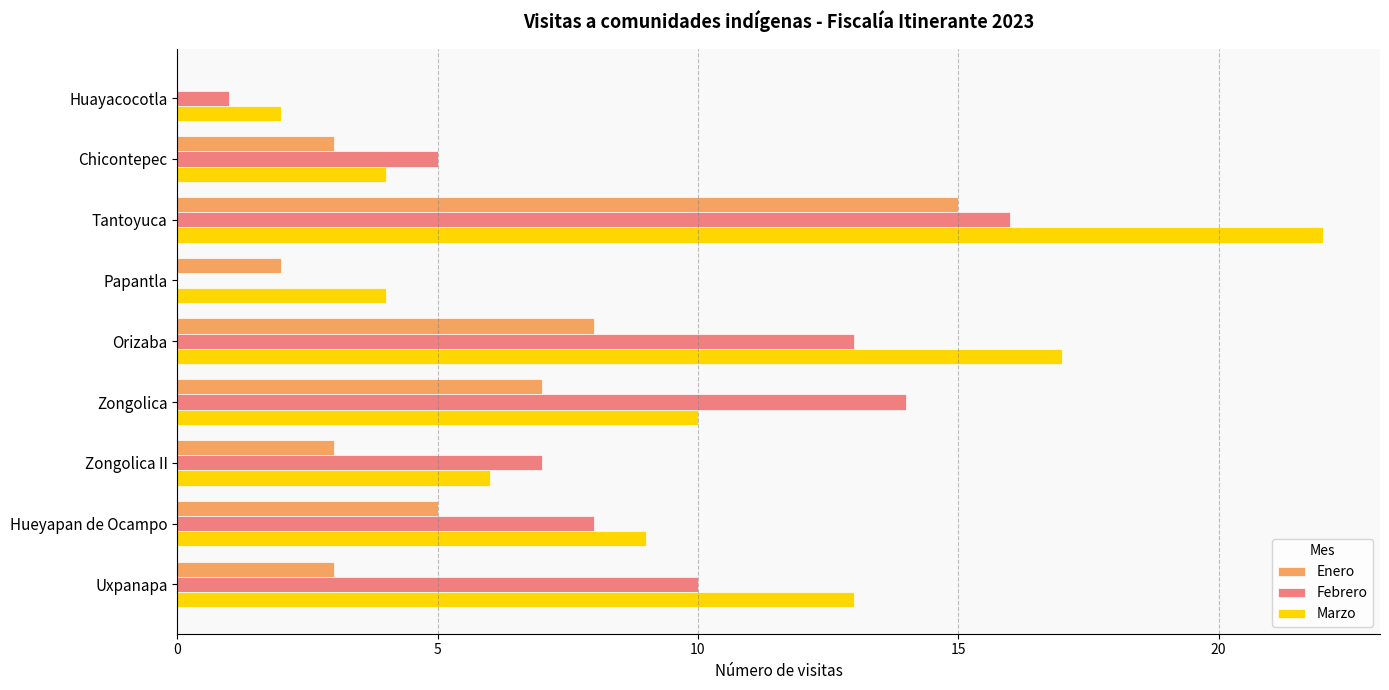

True or false: Marzo has a value of 6 at Papantla.

False